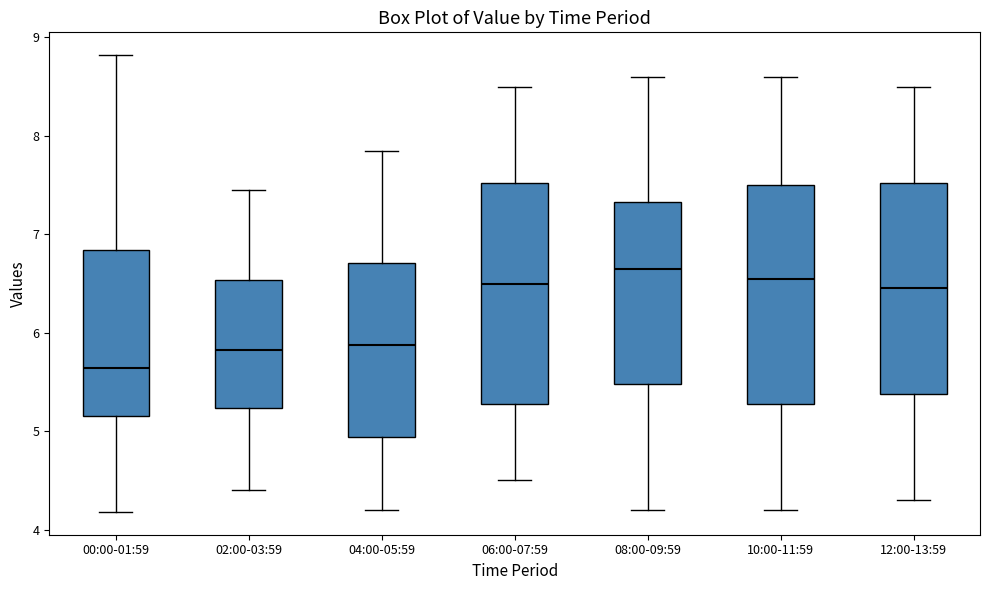

Where is the upper edge of the box for 02:00-03:59 on the y-axis? The values are not printed on the chart, so give them approximately, as read against the axis.

6.5